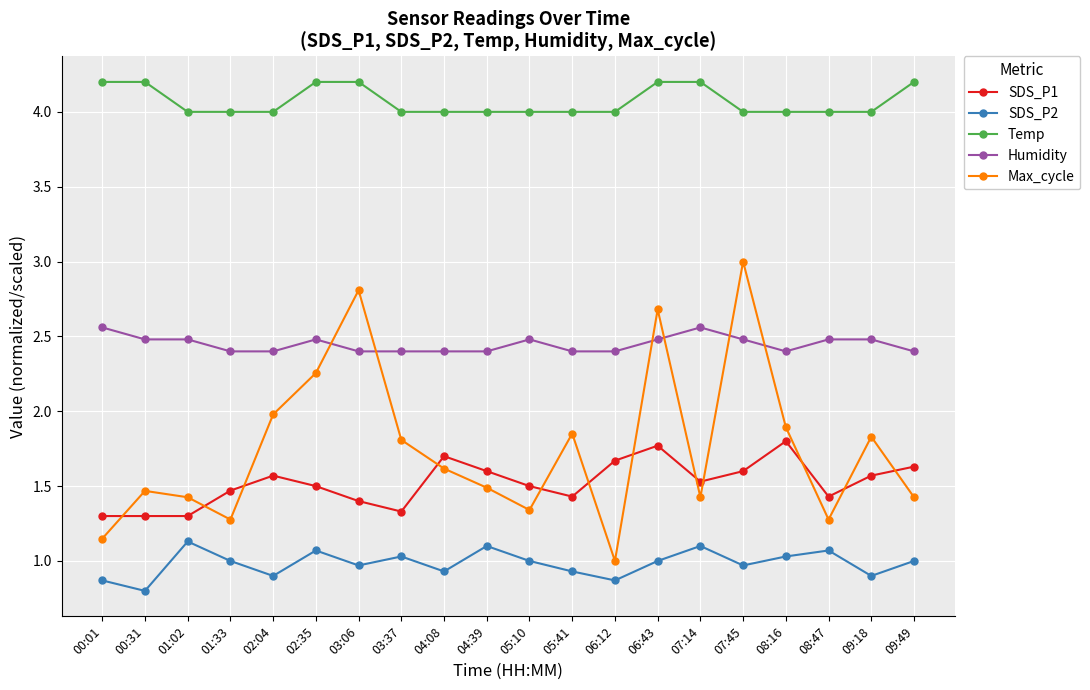

What is the value of the Temp point at the 7th from the left?

4.2